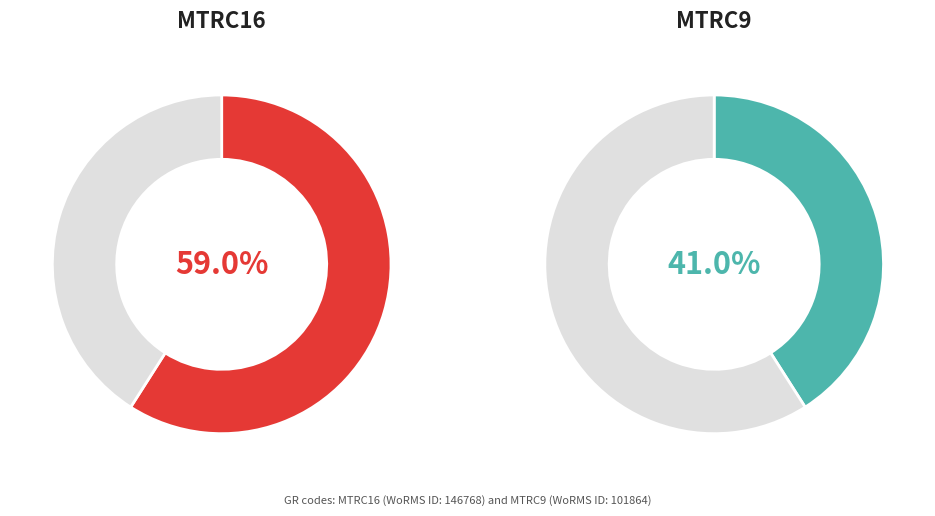

Which category has the biggest portion of the pie?

MTRC16